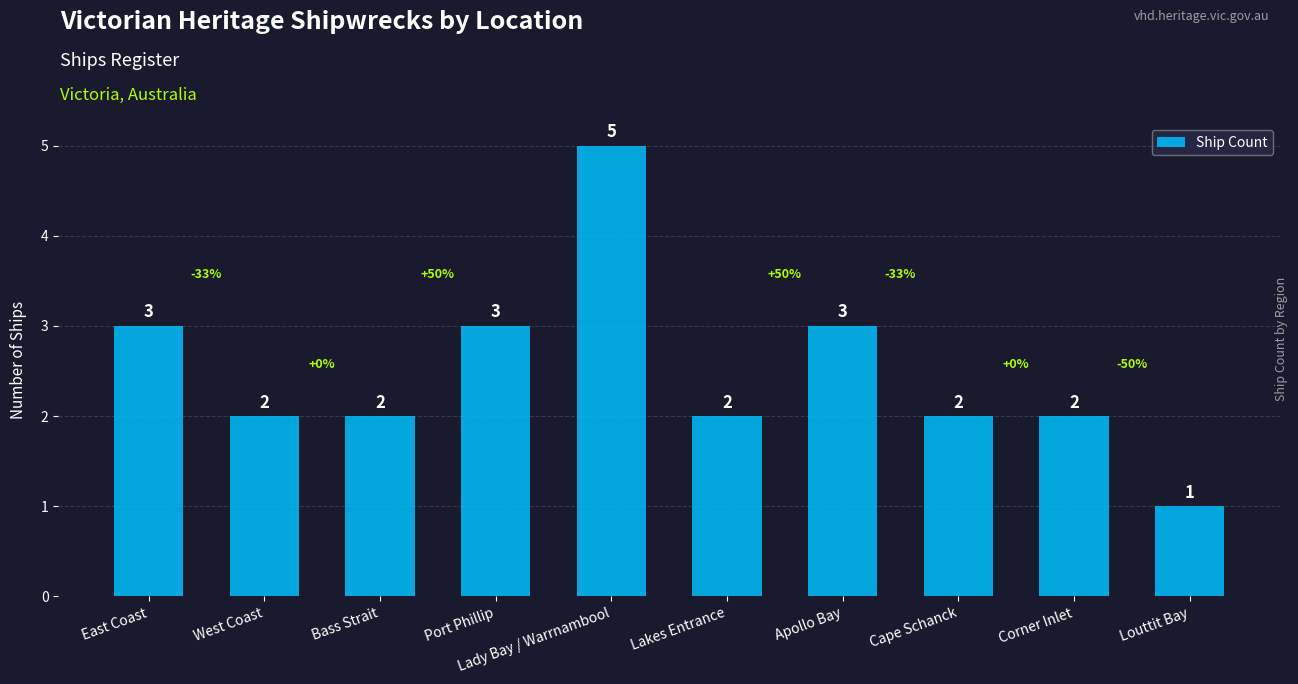

Which label corresponds to the largest value in the chart?

Lady Bay / Warrnambool